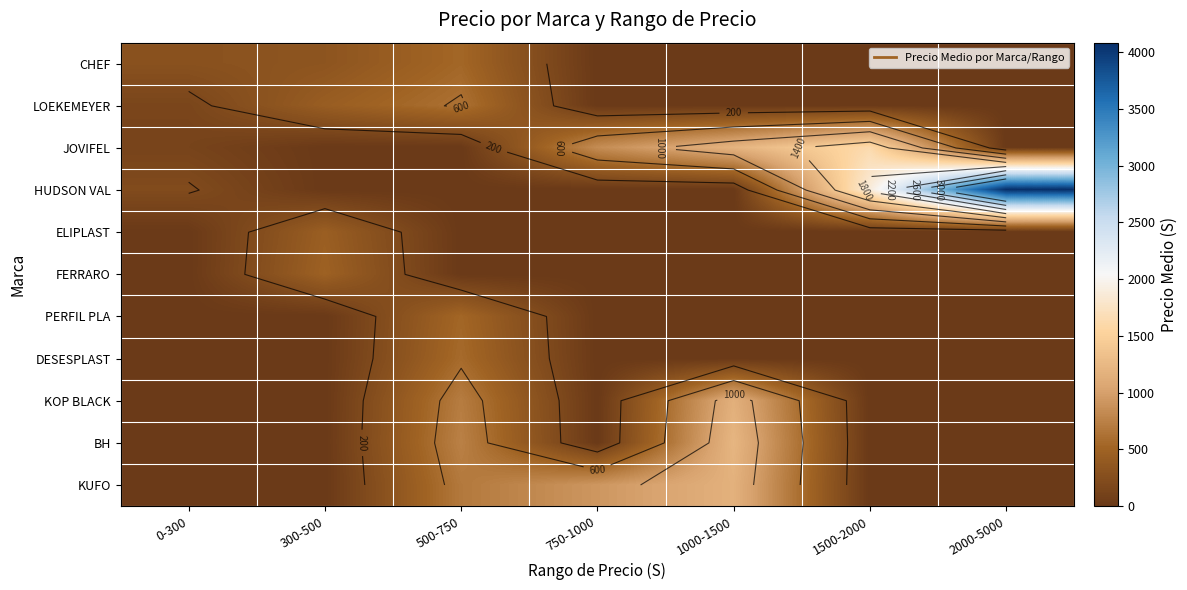

Is the value of KUFO at 300-500 greater than the value of FERRARO at 300-500?

No